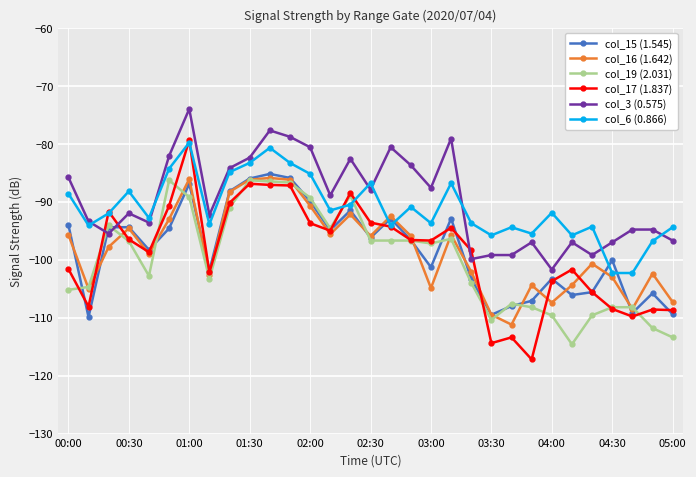

What are all the series names shown in the legend?

col_15 (1.545), col_16 (1.642), col_19 (2.031), col_17 (1.837), col_3 (0.575), col_6 (0.866)